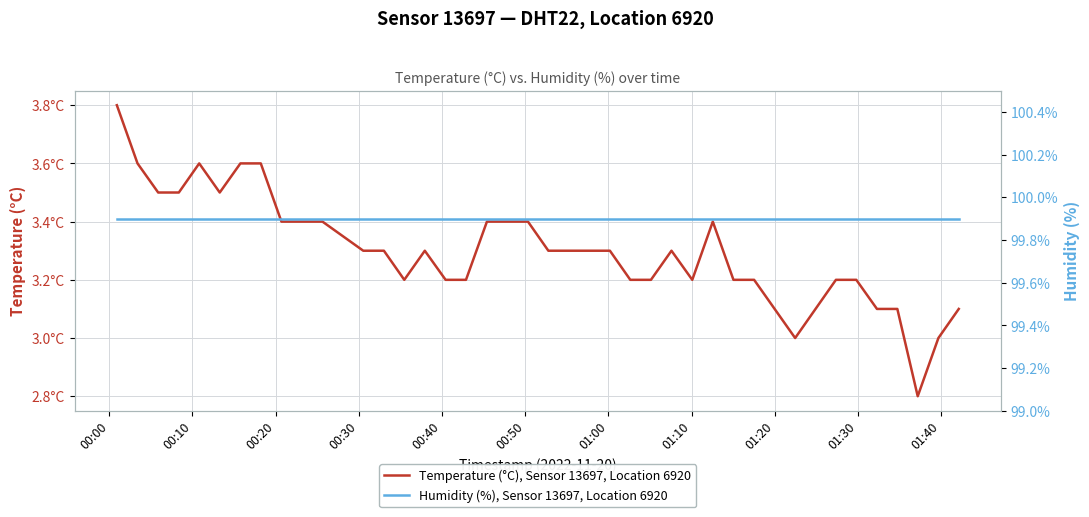

What is the minimum value shown in the chart?

2.8